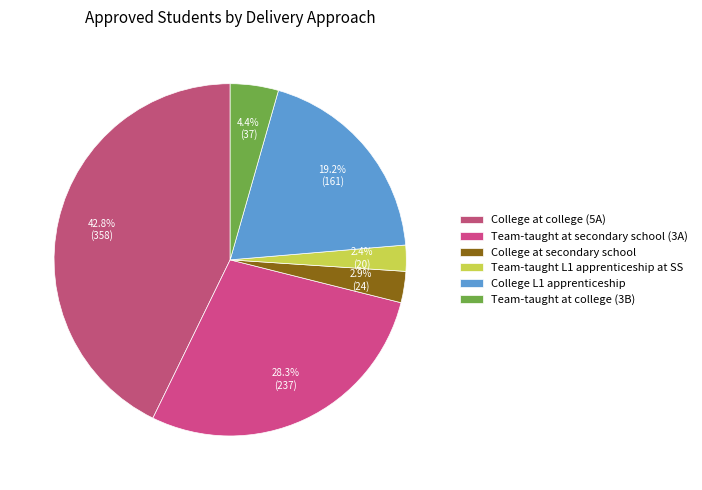

Count the number of slices in the pie.

6